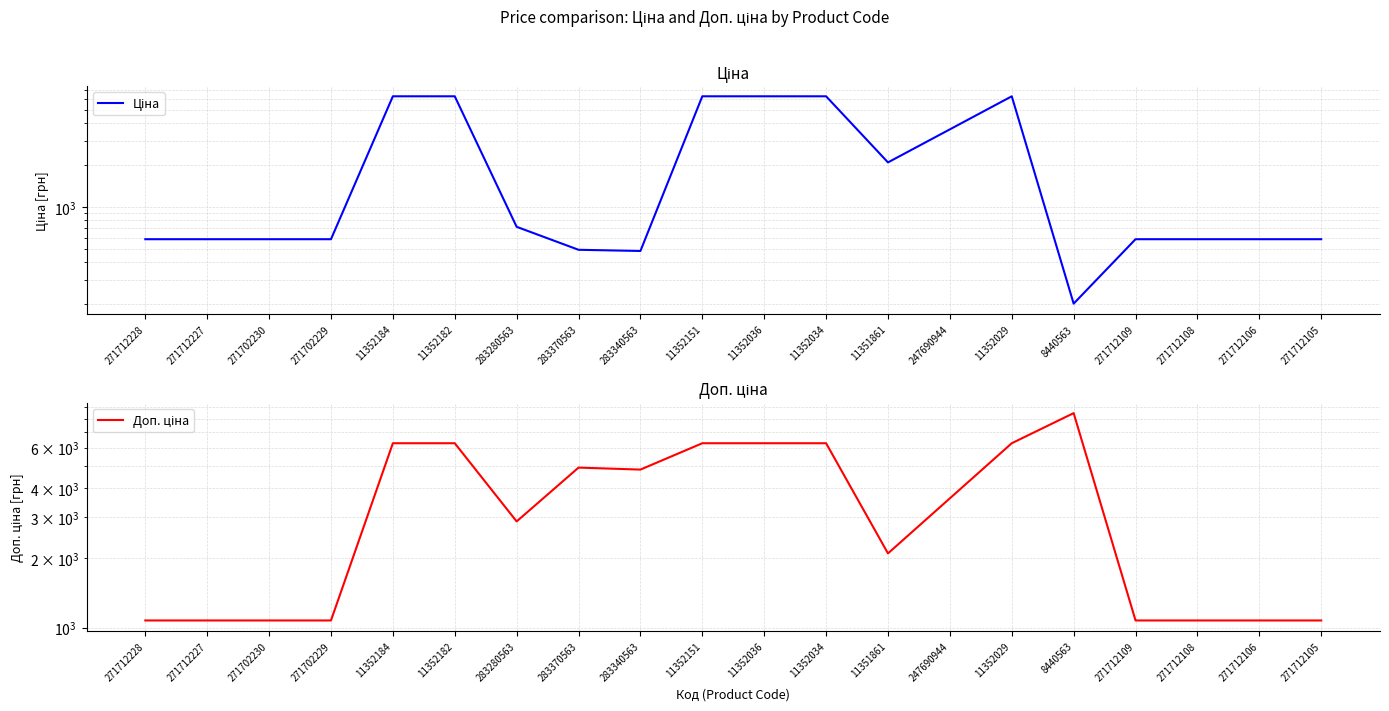

What is the lowest value of the Доп. ціна series?

1074.5